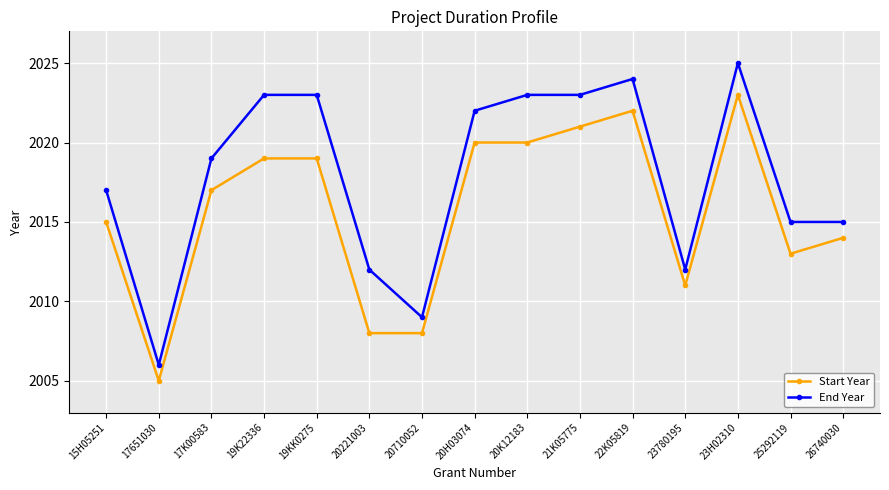

What is the difference between the highest and lowest values at 17K00583?

2